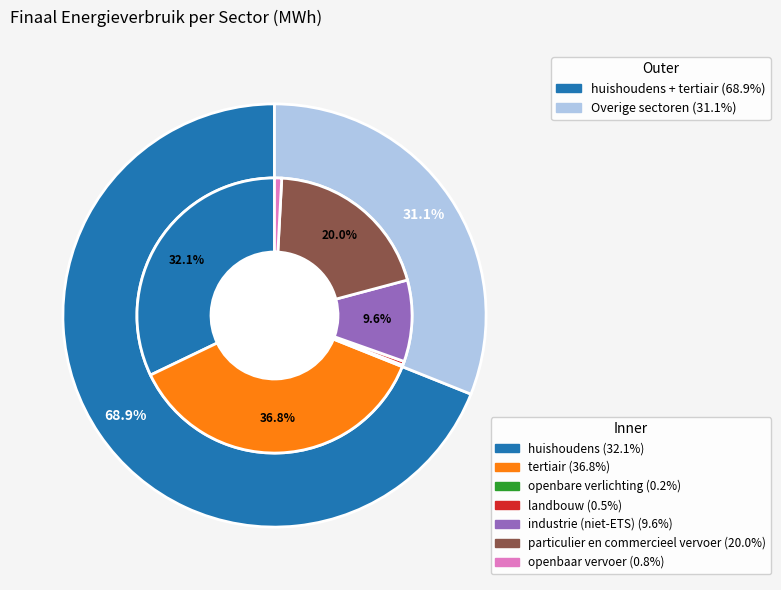

Which has a higher value, industrie (niet-ETS) or openbare verlichting?

industrie (niet-ETS)